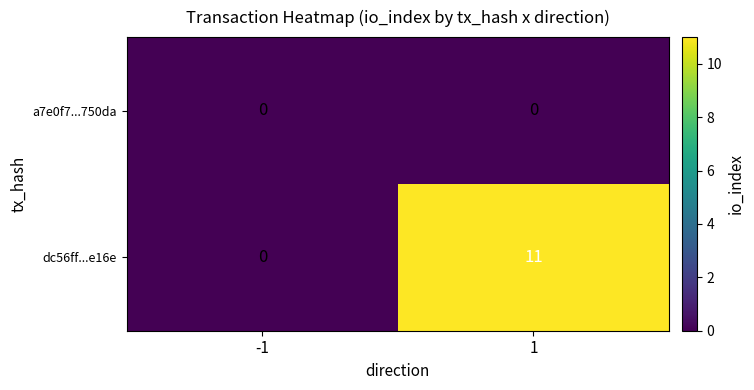

Rank the series by their maximum value, from highest to lowest.

dc56ff...e16e, a7e0f7...750da